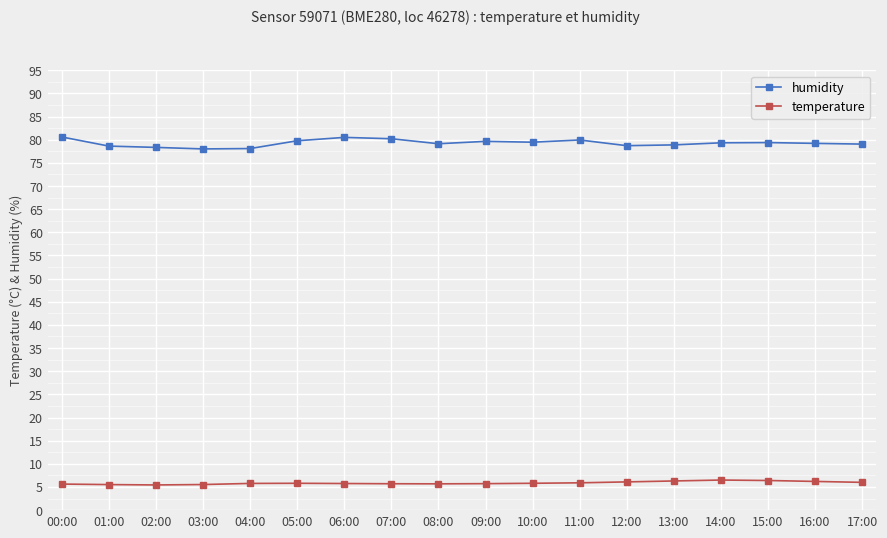

What is the sum of the humidity values at 09:00 and 08:00?

158.8